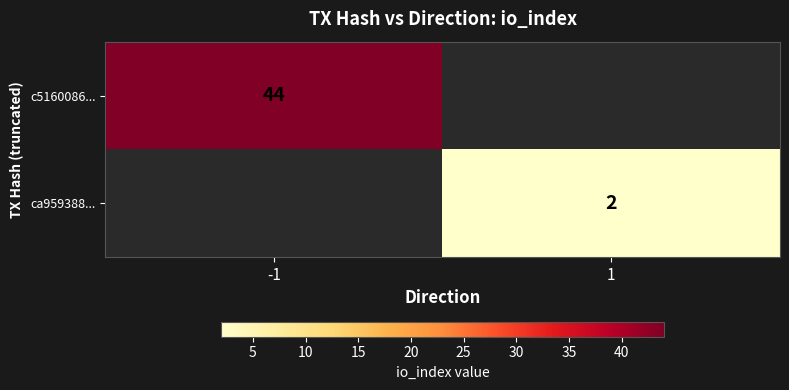

The value of c5160086... at -1 is 44. True or false?

True